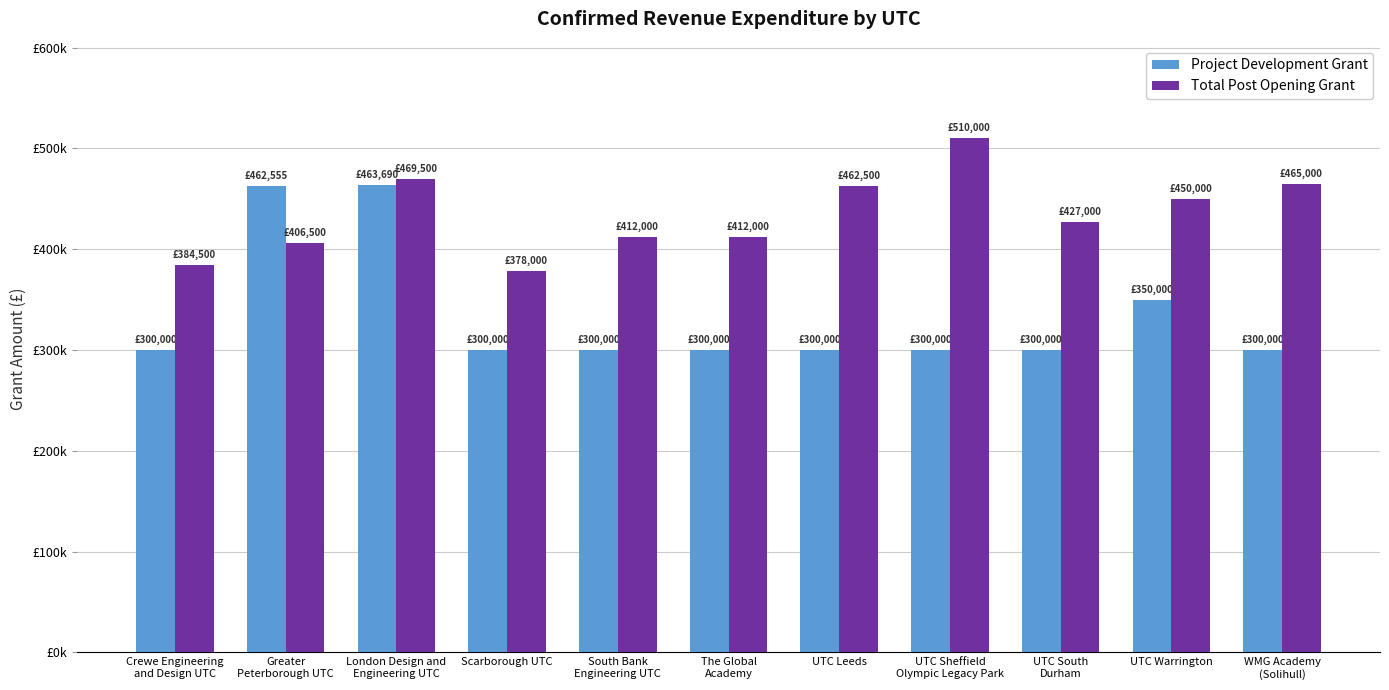

What is the difference between the Total Post Opening Grant values at UTC Warrington and UTC Leeds?

12500